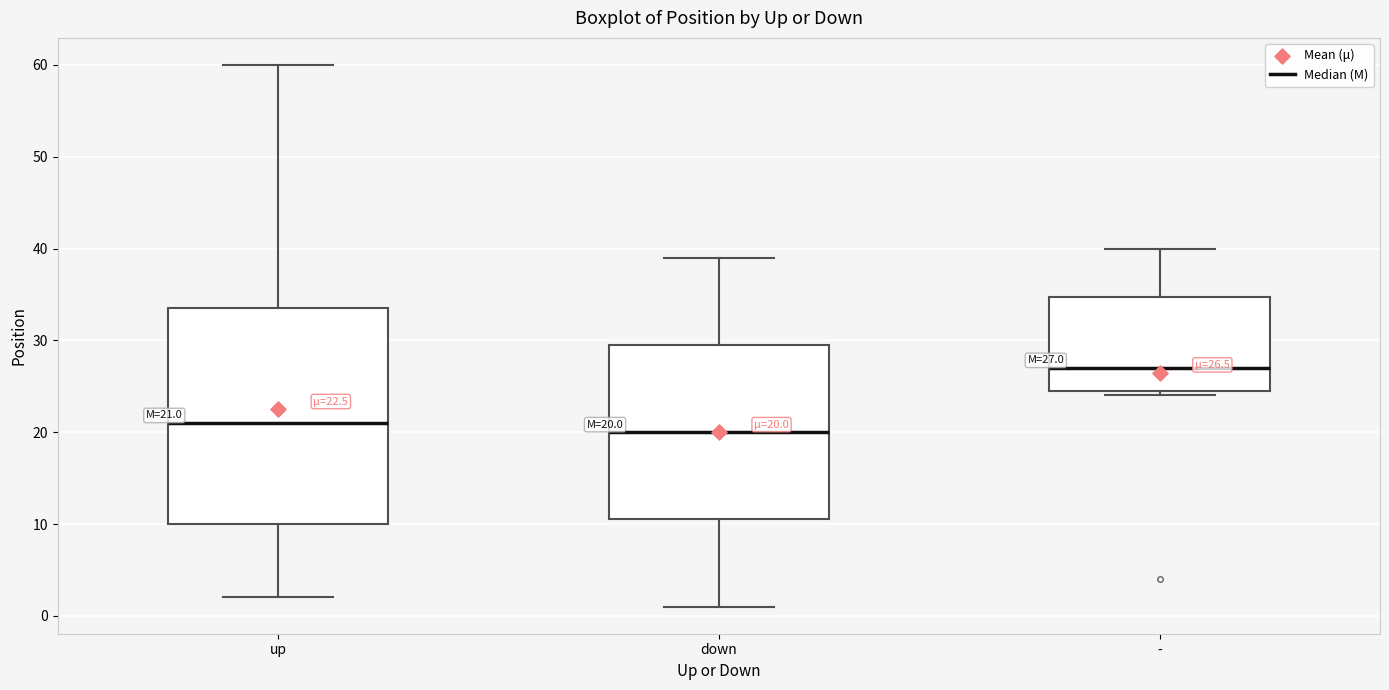

Which box's median line is the highest?

-